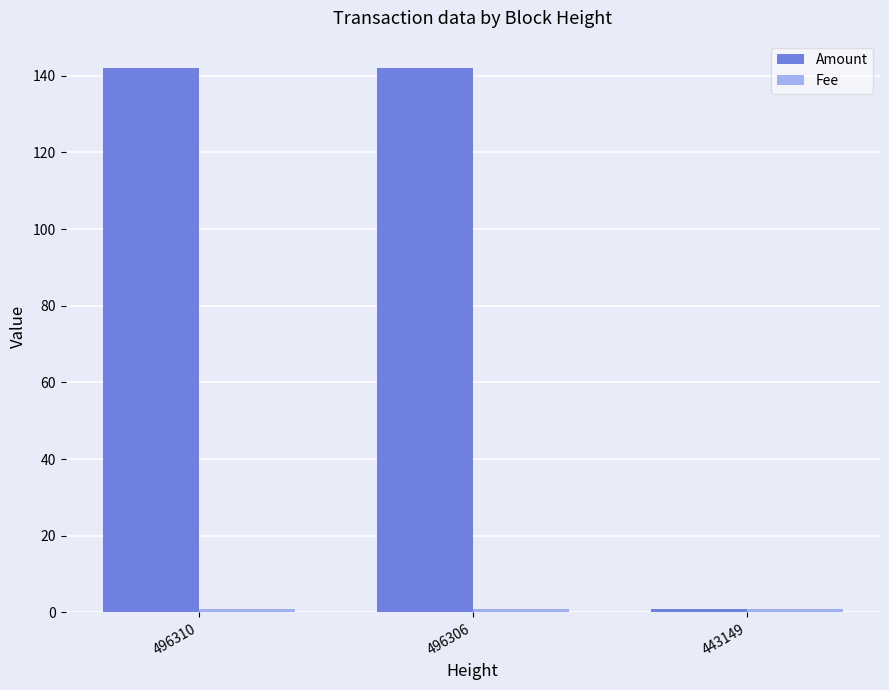

True or false: Amount has a value of 58.9 at 496310.

False